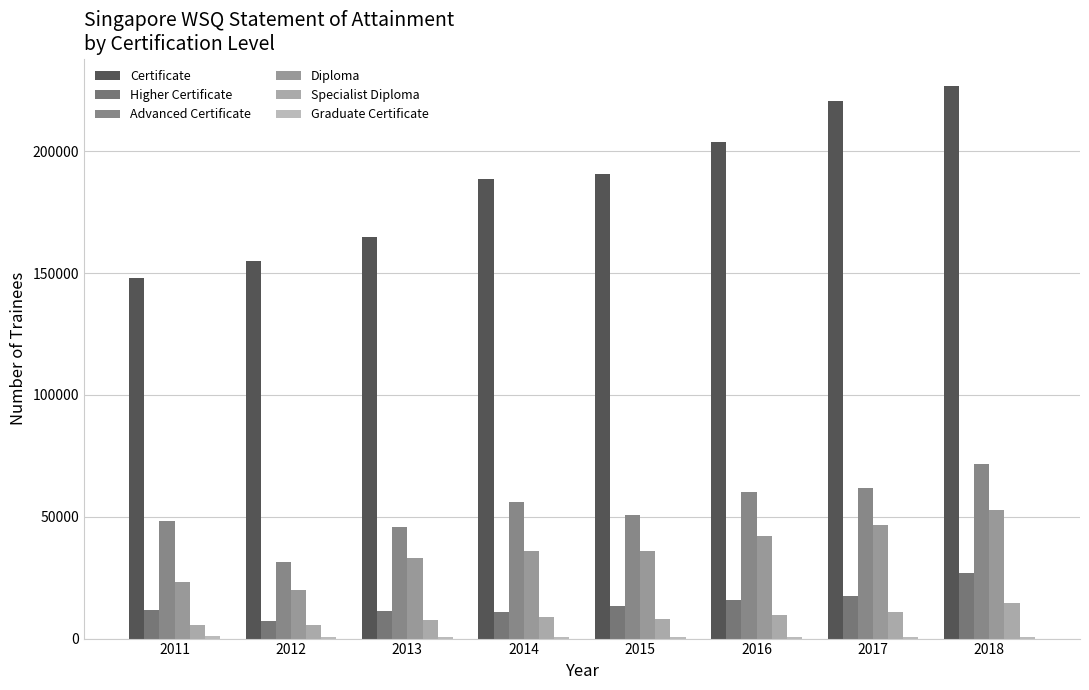

Are the bars grouped side by side (vs. stacked)?

Yes